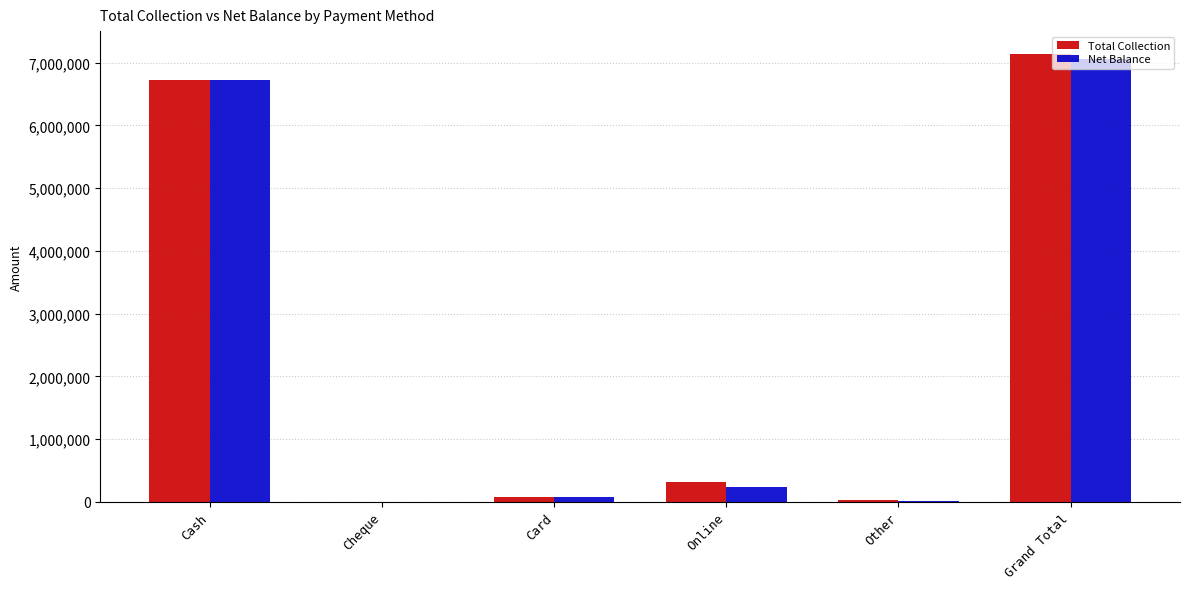

Where is Net Balance nearest to the value 3526983?

Cash